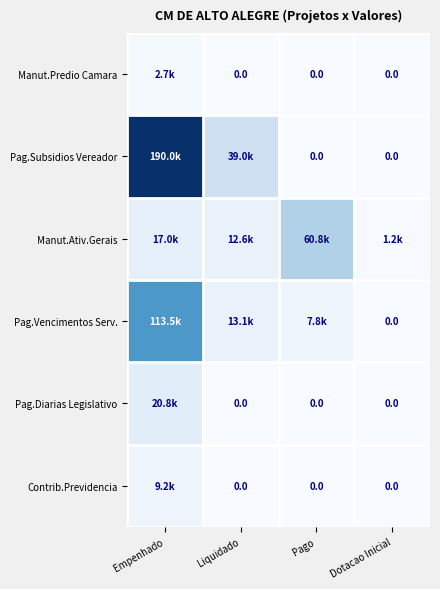

The value of Pag.Vencimentos Serv. at Dotacao Inicial is 0.0. True or false?

True